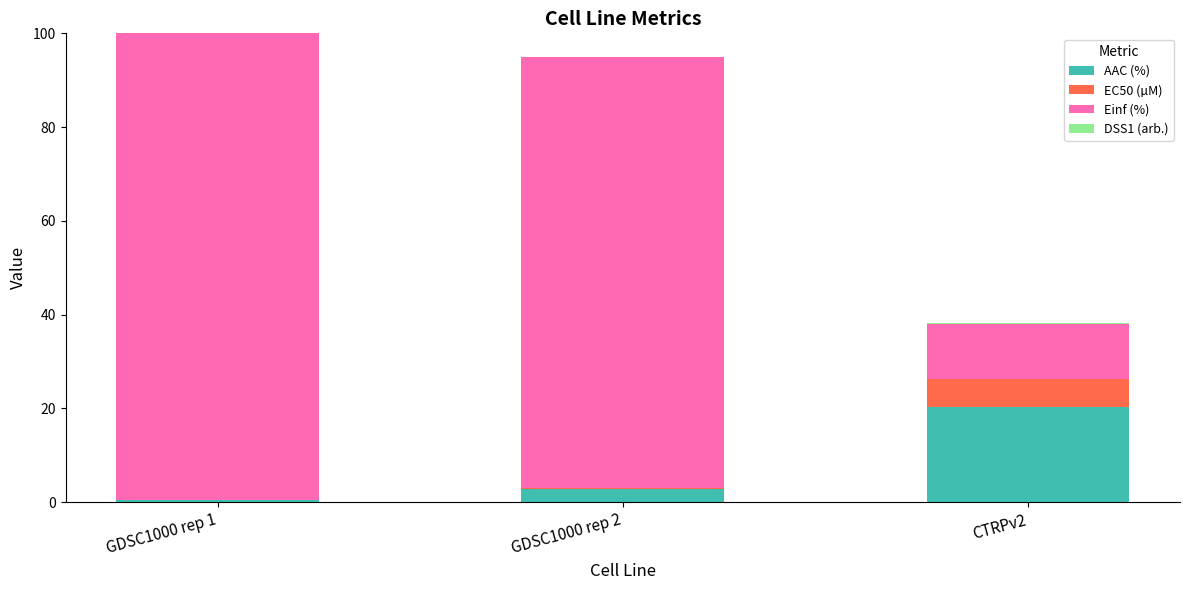

What is the sum of all AAC (%) values?

23.5